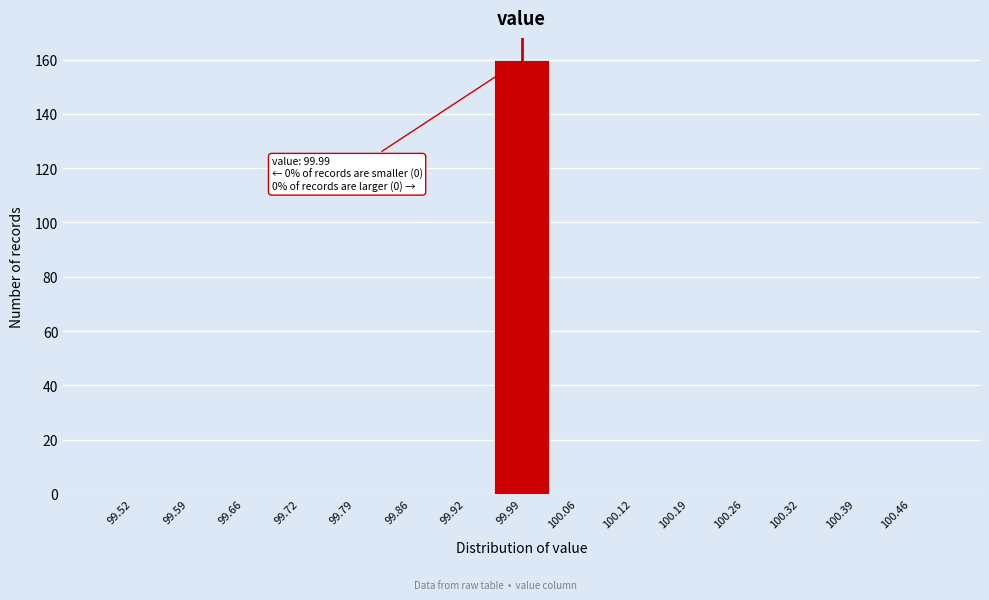

Over which range of the x-axis is the bar tallest?

99.96 to 100.02